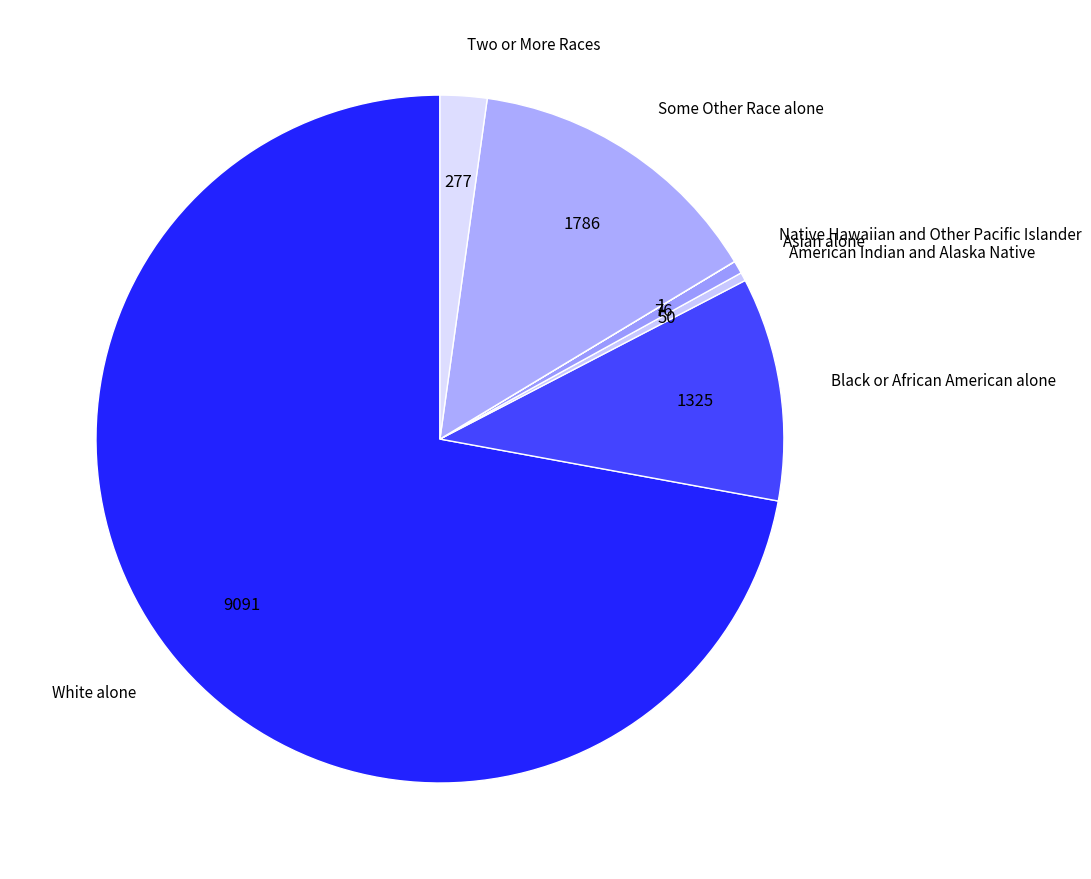

The Some Other Race alone slice represents 14% of the pie. True or false?

True